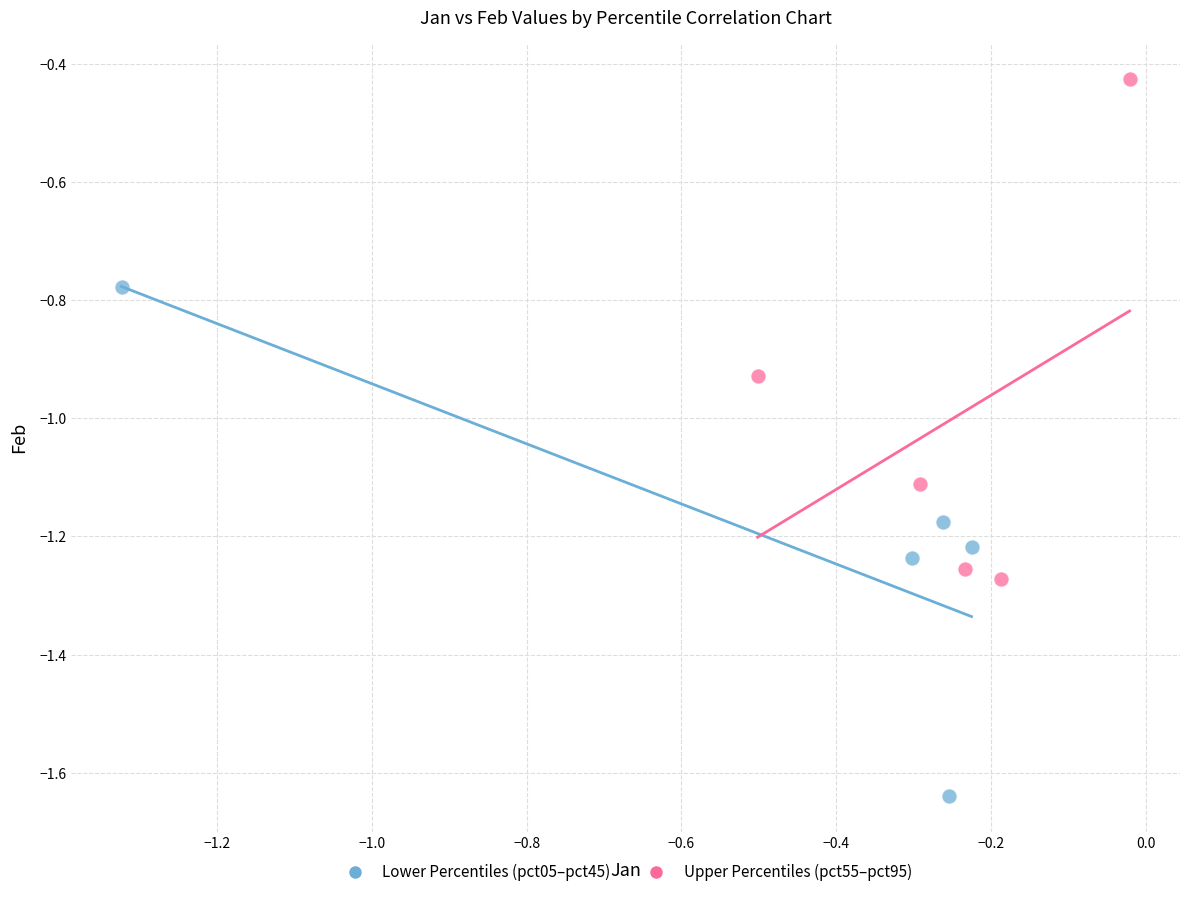

What are all the series names shown in the legend?

Lower Percentiles (pct05–pct45), Upper Percentiles (pct55–pct95)